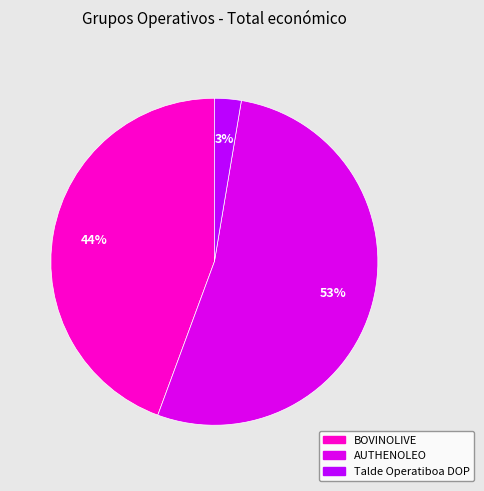

What percentage is the AUTHENOLEO slice, to the nearest percent?

53%